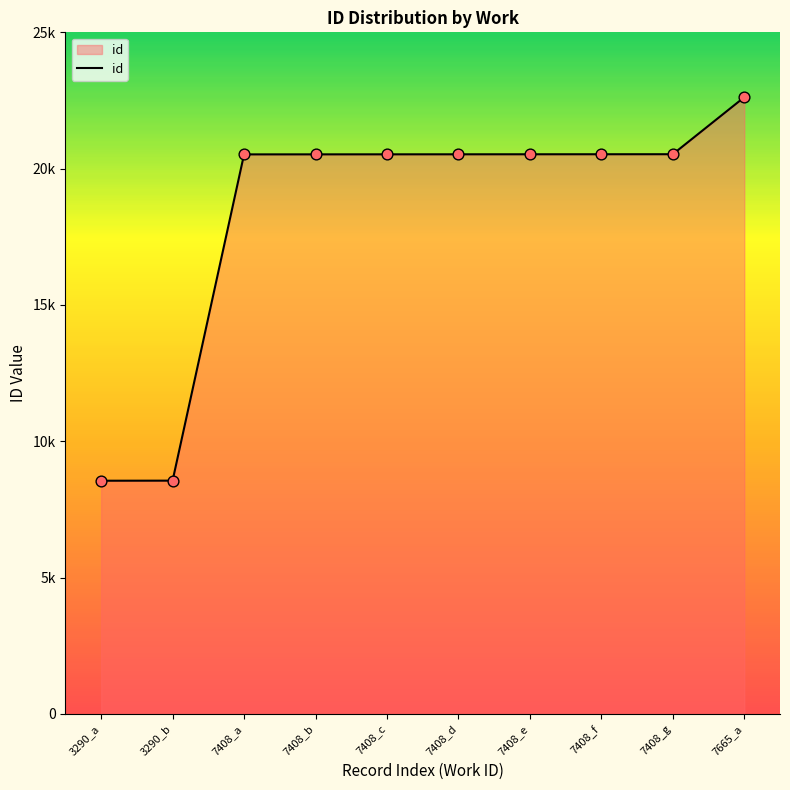

What is the change in value from 3290_b to 7665_a?

+14065